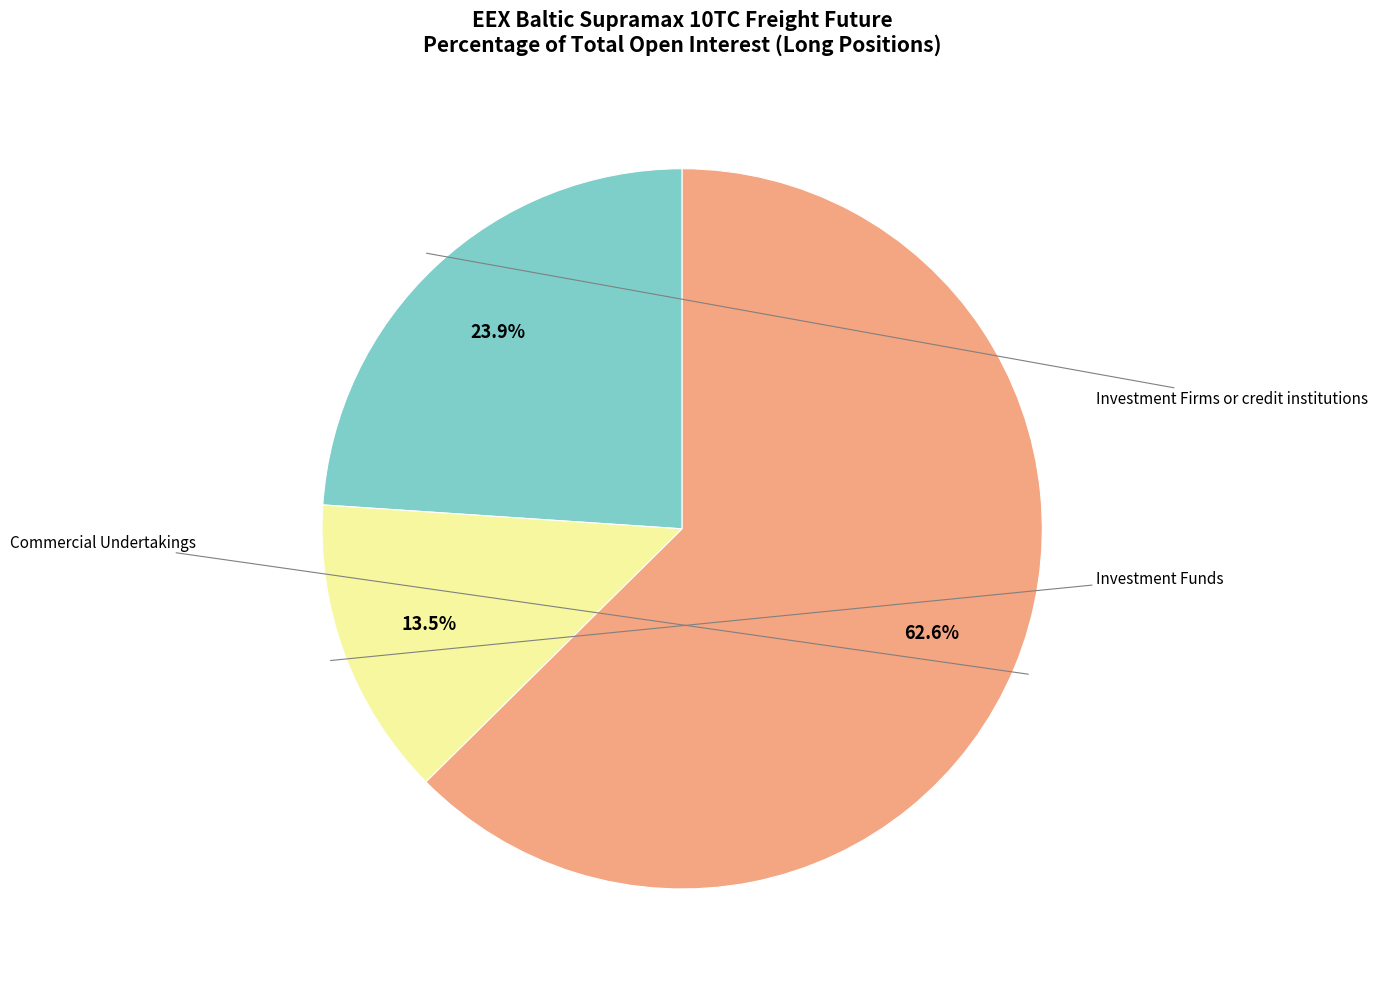

How many segments does this pie chart have?

3